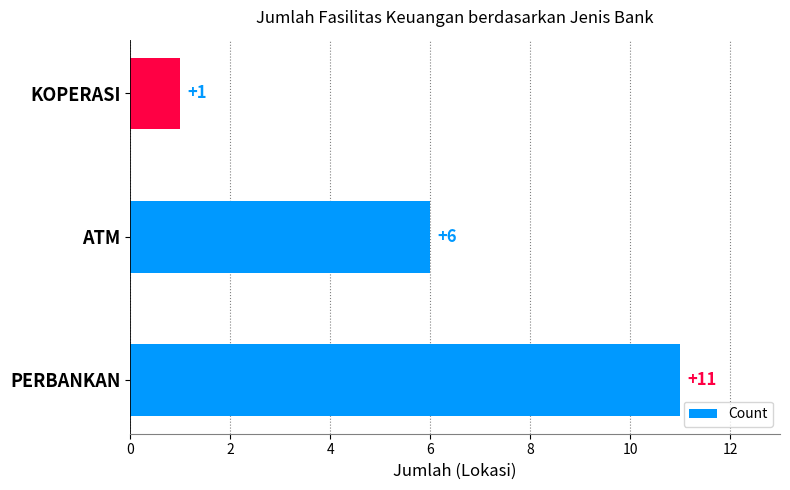

How many distinct data groups are displayed?

1